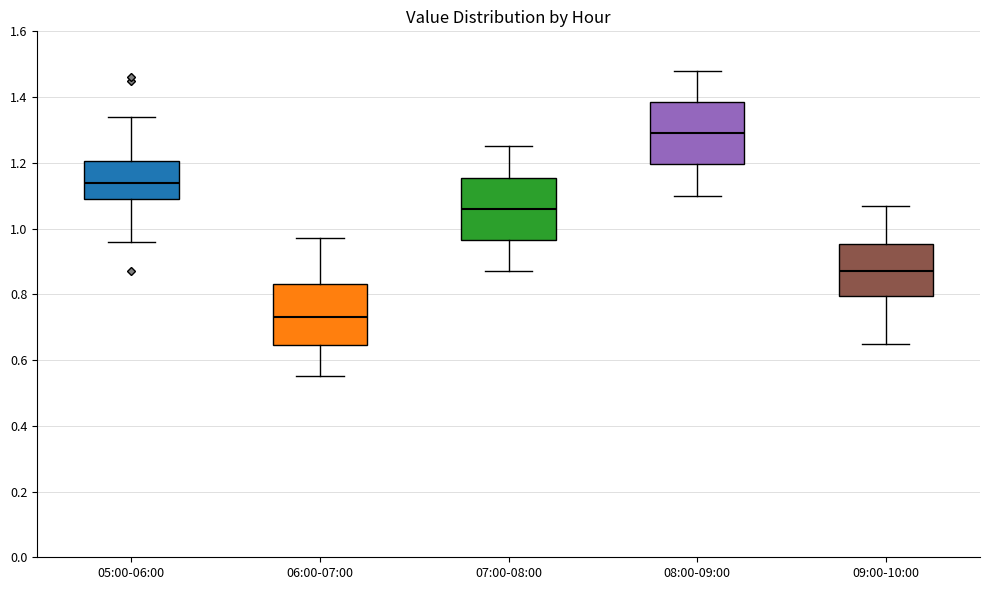

Reading left to right, transcribe this box plot: for each box, give where its median line is, the range the box spans, and where its two whiskers end, as read against the y-axis. The values are not printed on the chart, so give them approximately, as read against the axis.

05:00-06:00: median 1.14, box 1.10 to 1.20, whiskers 0.96 to 1.34
06:00-07:00: median 0.74, box 0.64 to 0.84, whiskers 0.56 to 0.98
07:00-08:00: median 1.06, box 0.96 to 1.16, whiskers 0.88 to 1.26
08:00-09:00: median 1.30, box 1.20 to 1.38, whiskers 1.10 to 1.48
09:00-10:00: median 0.88, box 0.80 to 0.96, whiskers 0.66 to 1.08